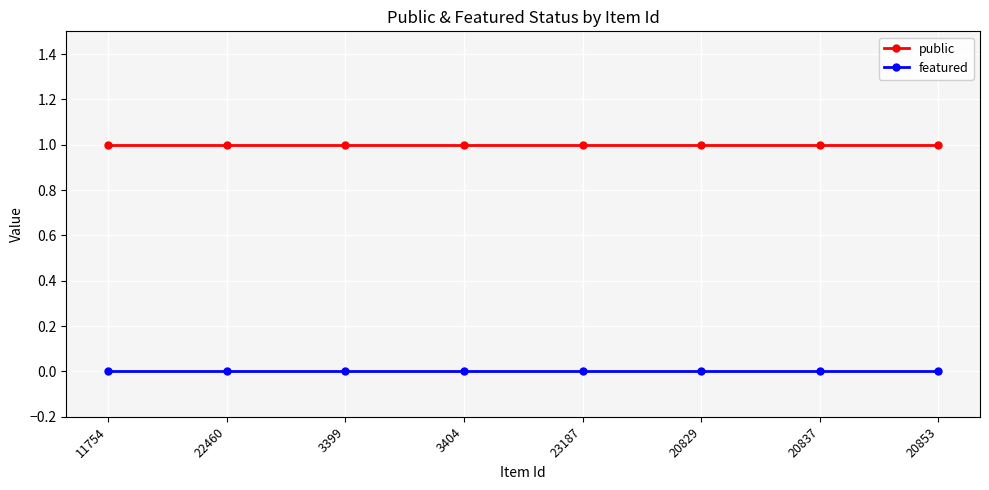

What are all the series names shown in the legend?

public, featured